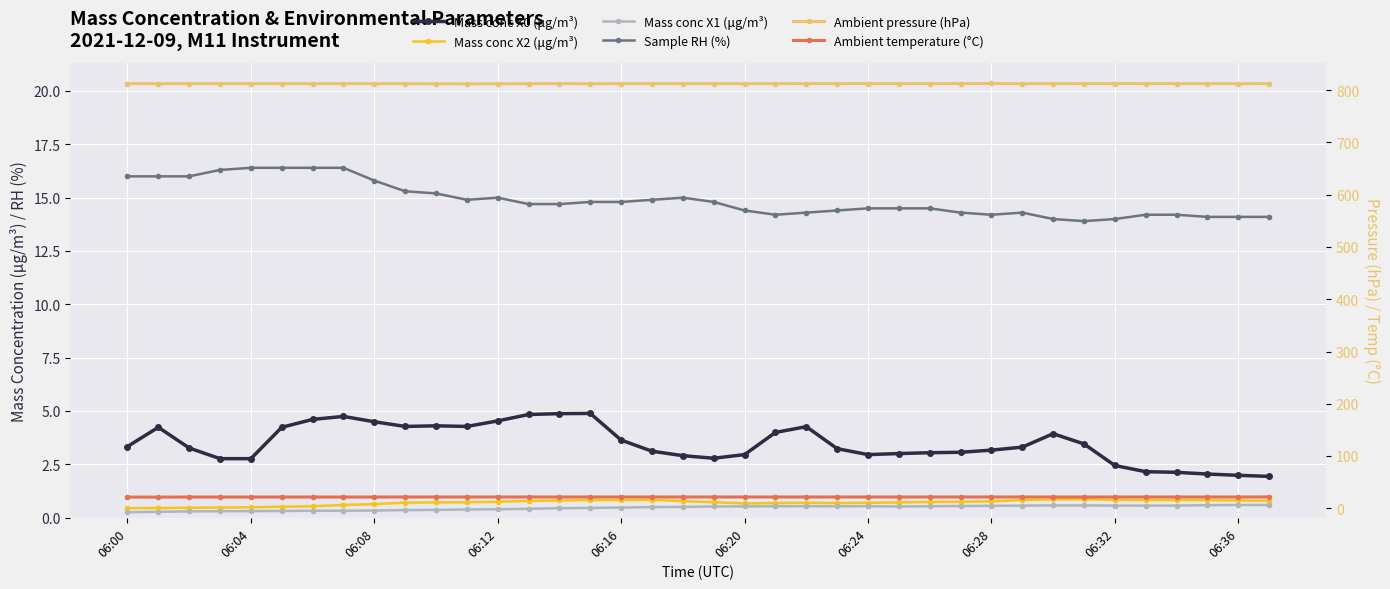

Where is the first local minimum for Sample RH (%)?

11